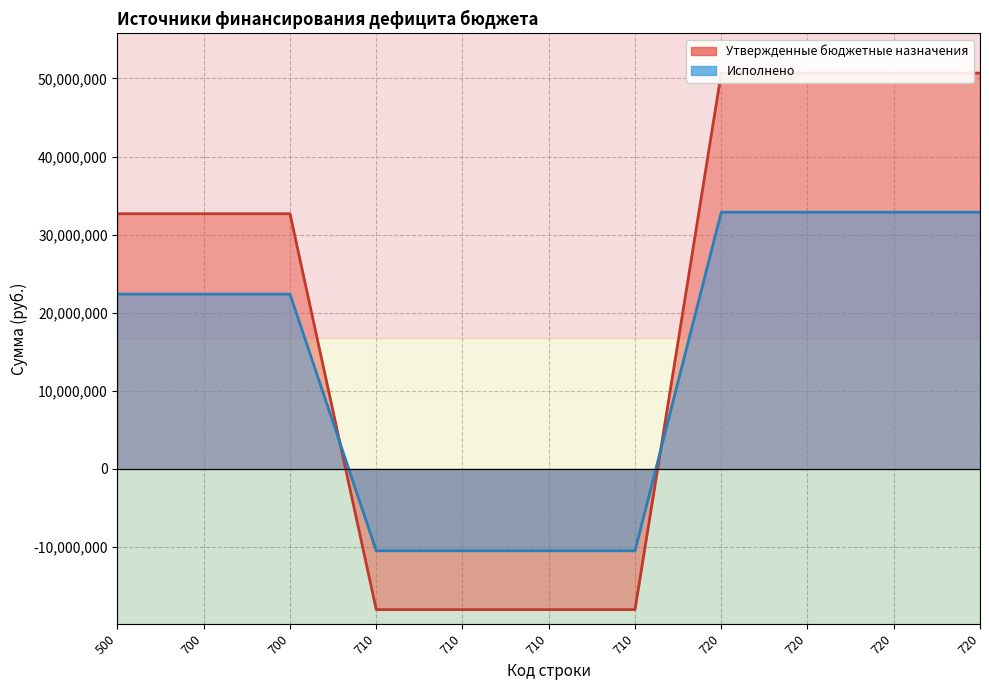

The Утвержденные бюджетные назначения series shows -18010500.0 at 710. True or false?

True